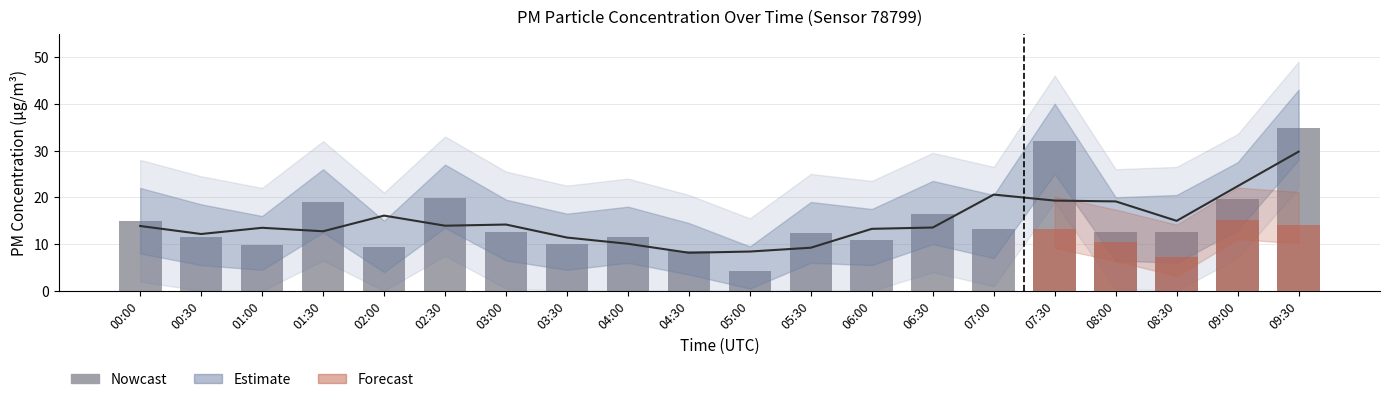

What is the label of the 5th bar from the left?

02:00